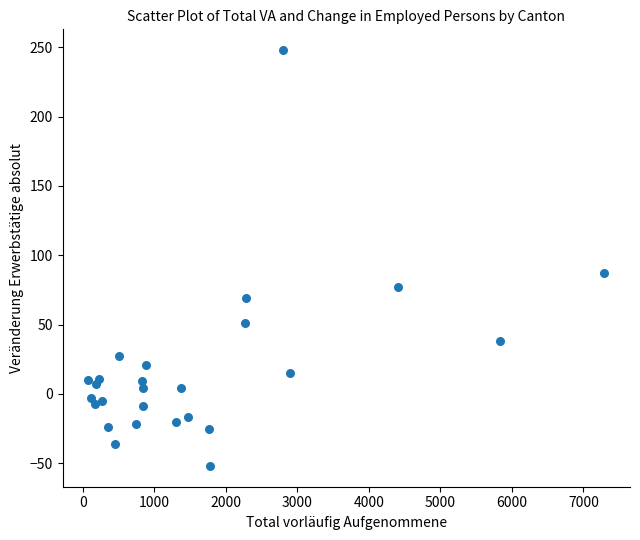

What Y value in the scatter plot is closest to 98?

87